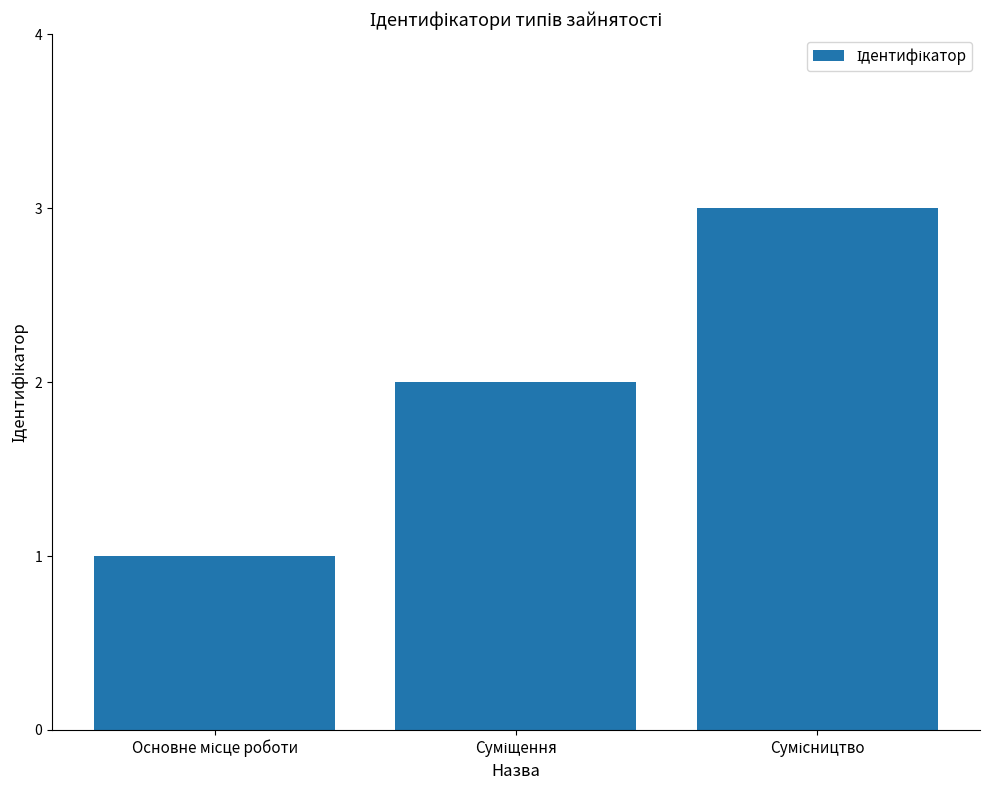

How many values are between 1 and 3?

3